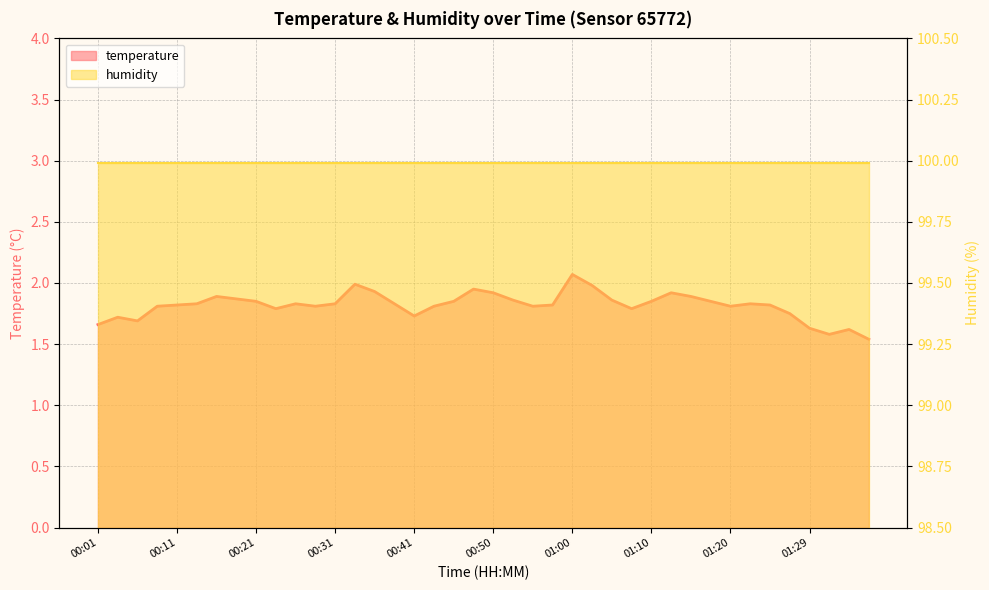

Is it true that the value at 00:38 is 1.8?

True